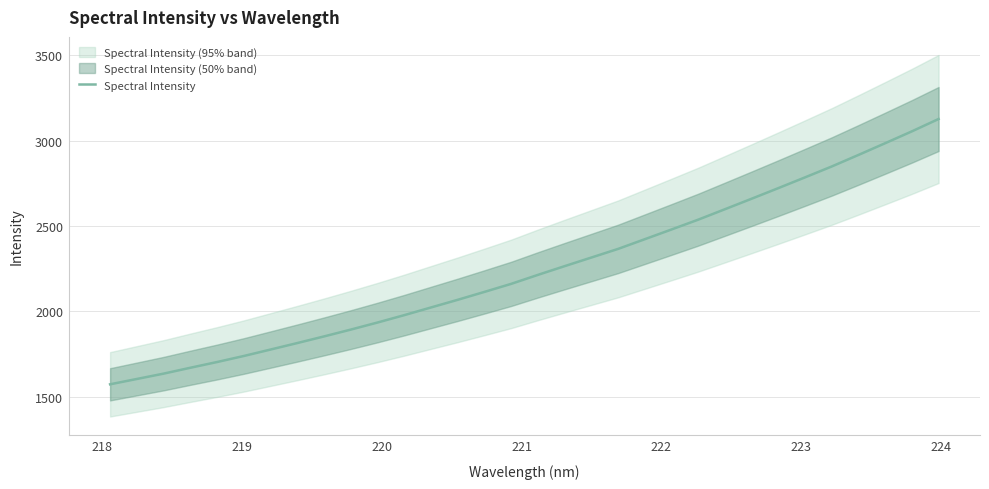

Reading right to left, extract all data points from this chart.

3126.5	3054.1	2984.6	2916.0	2848.5	2784.7	2721.6	2659.5	2597.9	2536.8	2479.3	2422.3	2365.5	2314.9	2264.5	2213.3	2160.7	2113.6	2067.3	2022.4	1977.4	1934.2	1892.7	1852.8	1813.9	1775.9	1738.1	1702.7	1669.1	1634.7	1603.4	1572.1